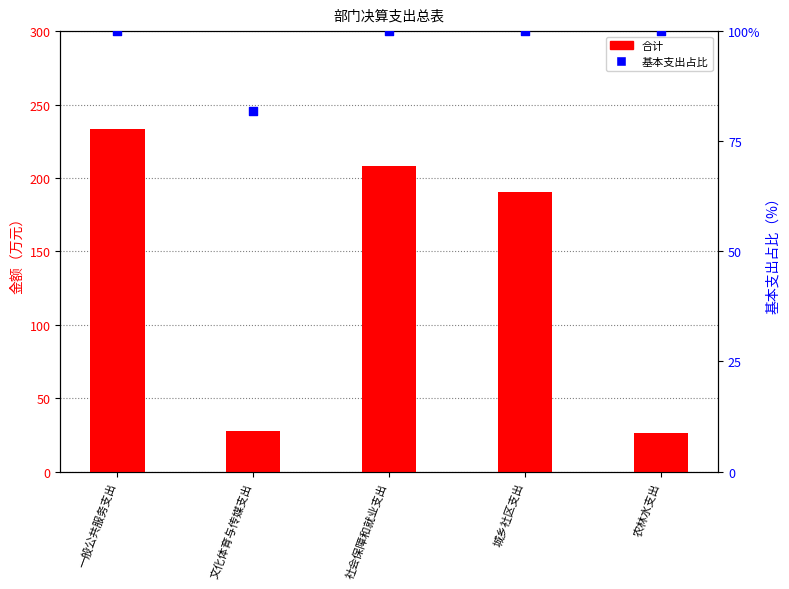

Which series reaches the maximum Y coordinate?

合计